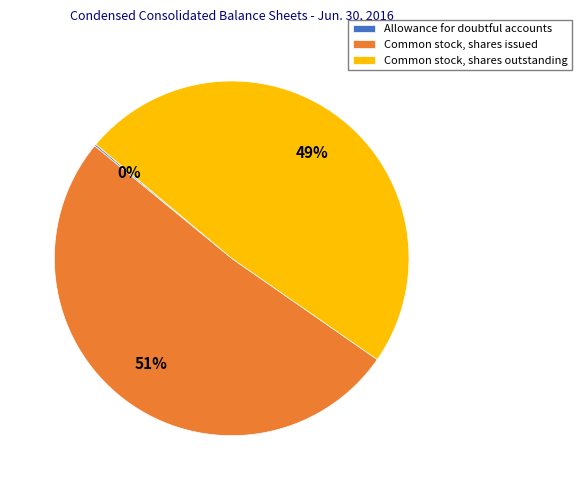

Which has a higher value, Common stock, shares outstanding or Common stock, shares issued?

Common stock, shares issued